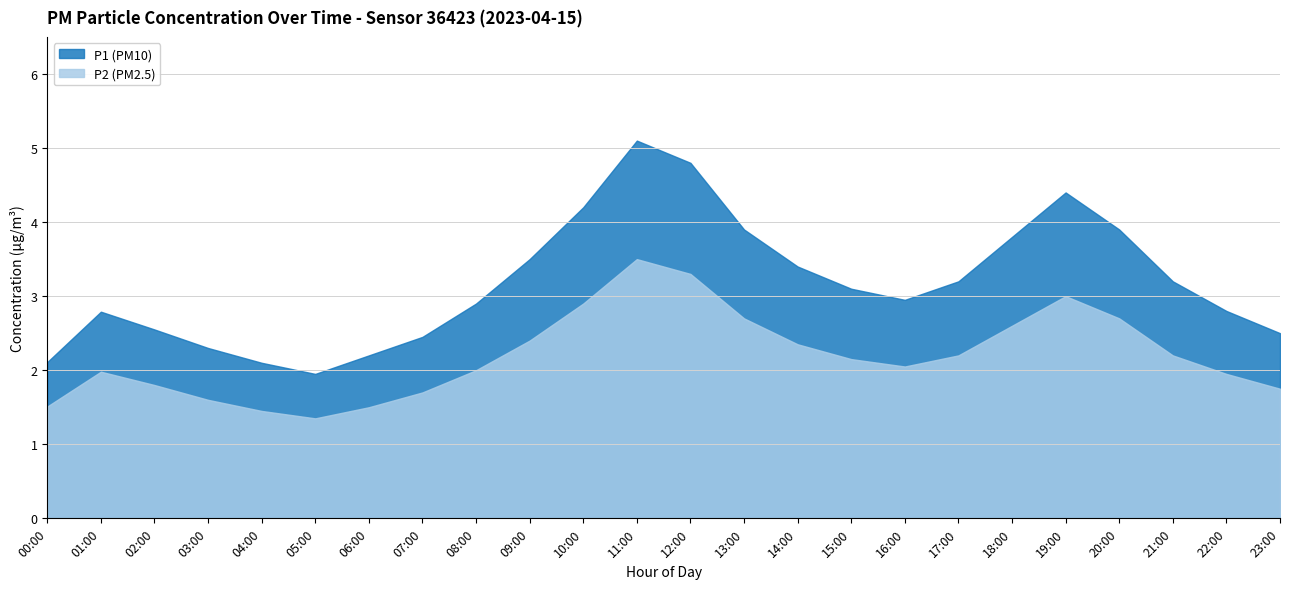

True or false: P2 and P1 cross at least once.

False